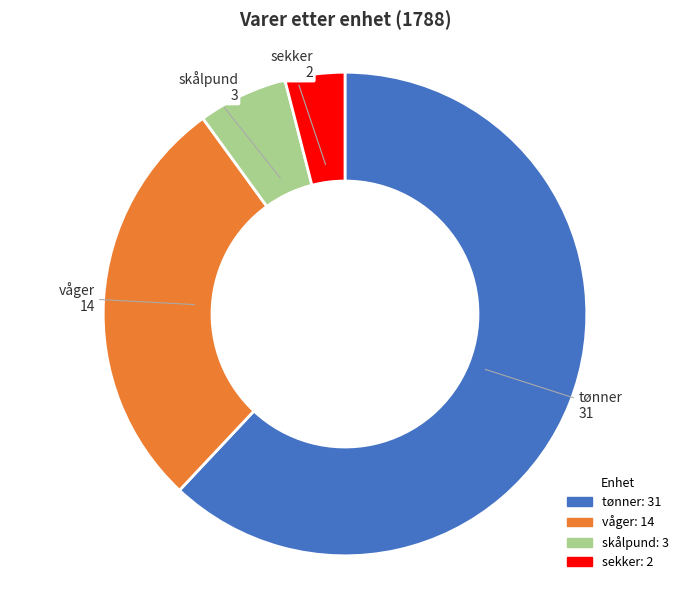

True or false: skålpund accounts for 1% of the total.

False